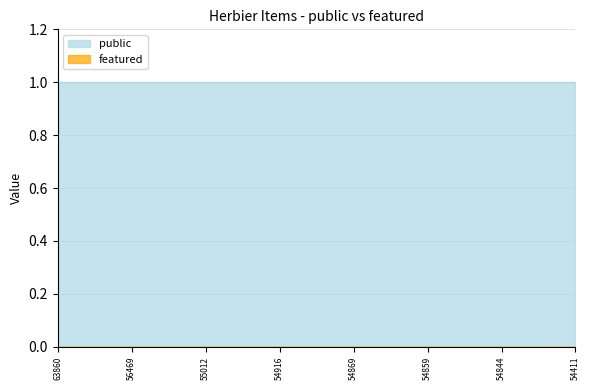

What is the average value of the public series?

1